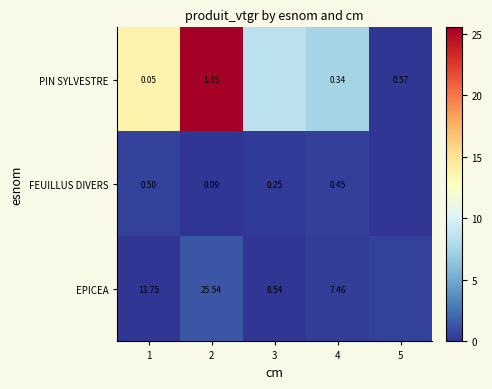

At how many categories does at least one series exceed 10?

2